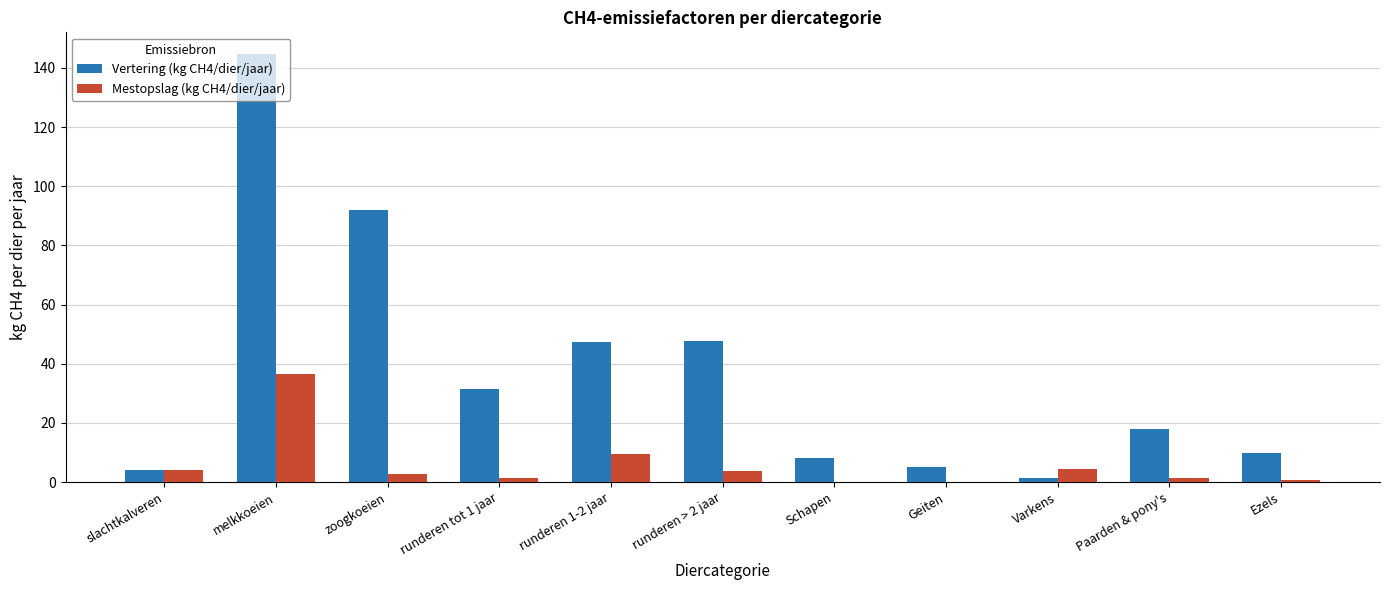

What is the average value of the Mestopslag (kg CH4/dier/jaar) series?

5.9